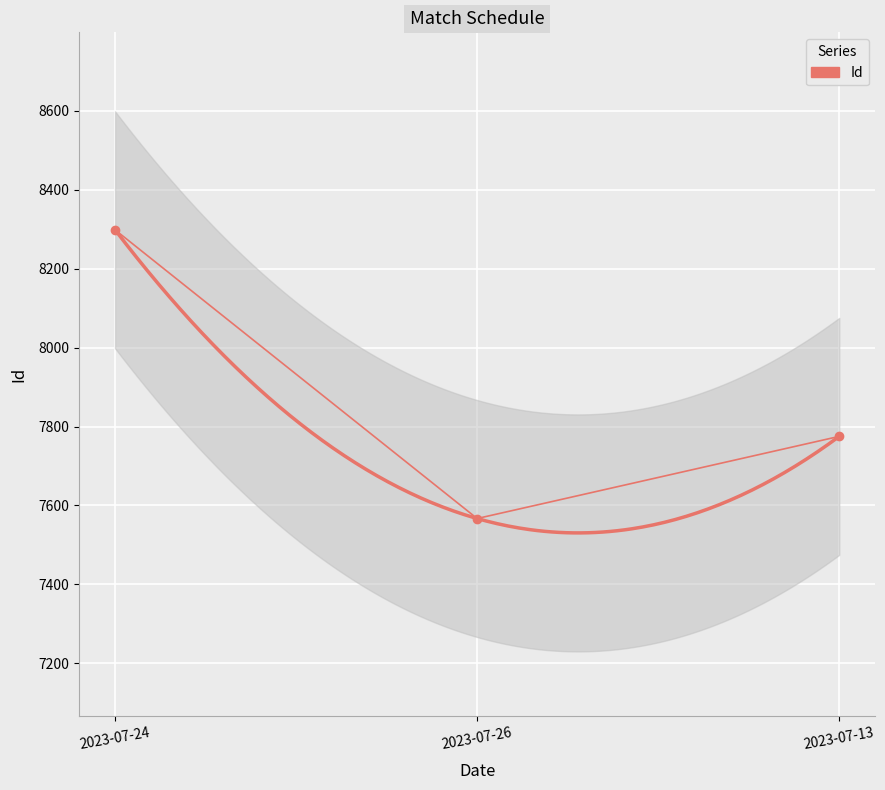

What is the label of the 3rd point from the left?

2023-07-13